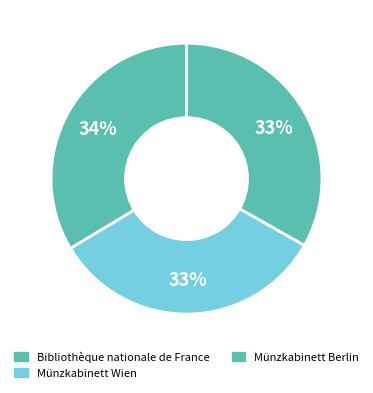

Do Münzkabinett Wien and Münzkabinett Berlin together represent more than half of the pie?

Yes